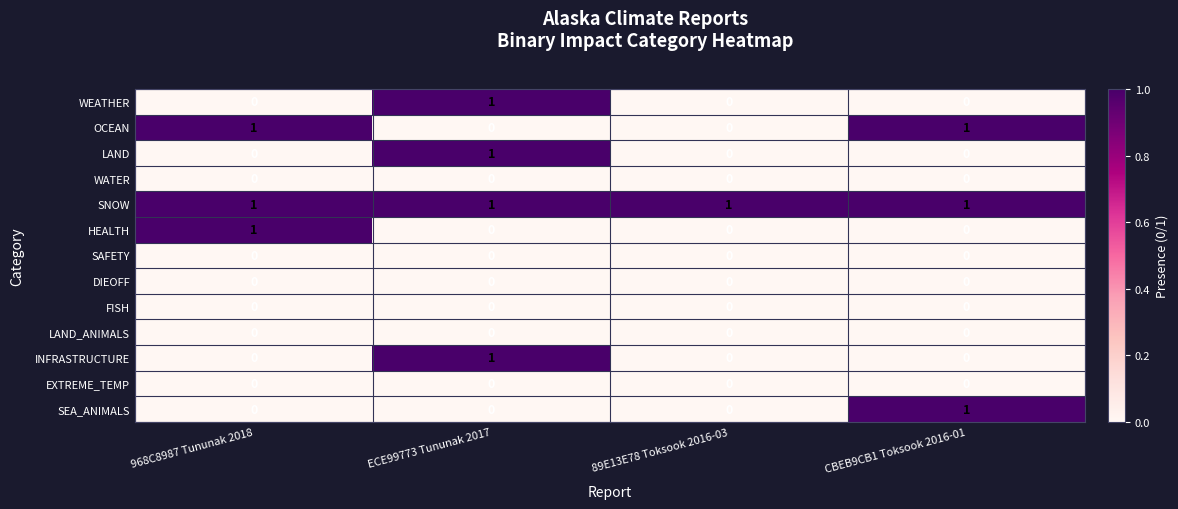

What is the difference between the highest and lowest values at CBEB9CB1 Toksook 2016-01?

1